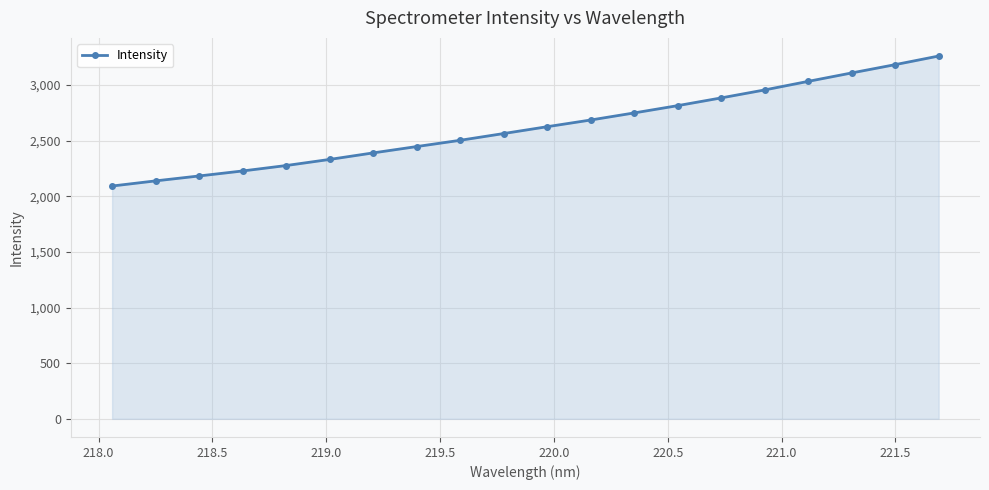

What is the value of the 18th point from the left?

3108.2